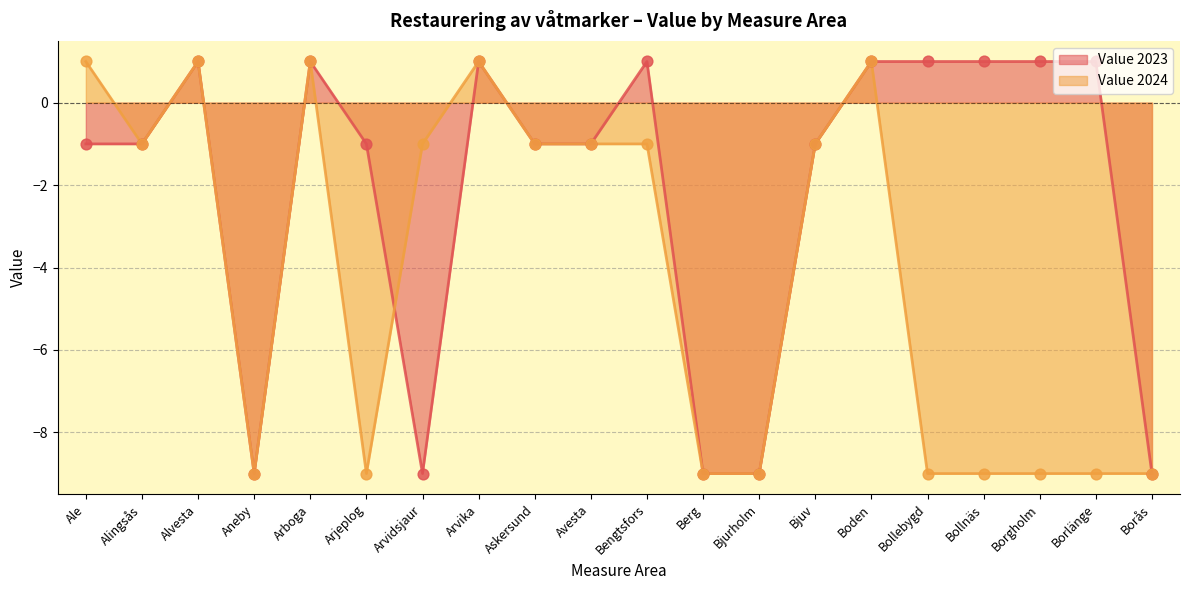

What are all the series names shown in the legend?

Value 2023, Value 2024